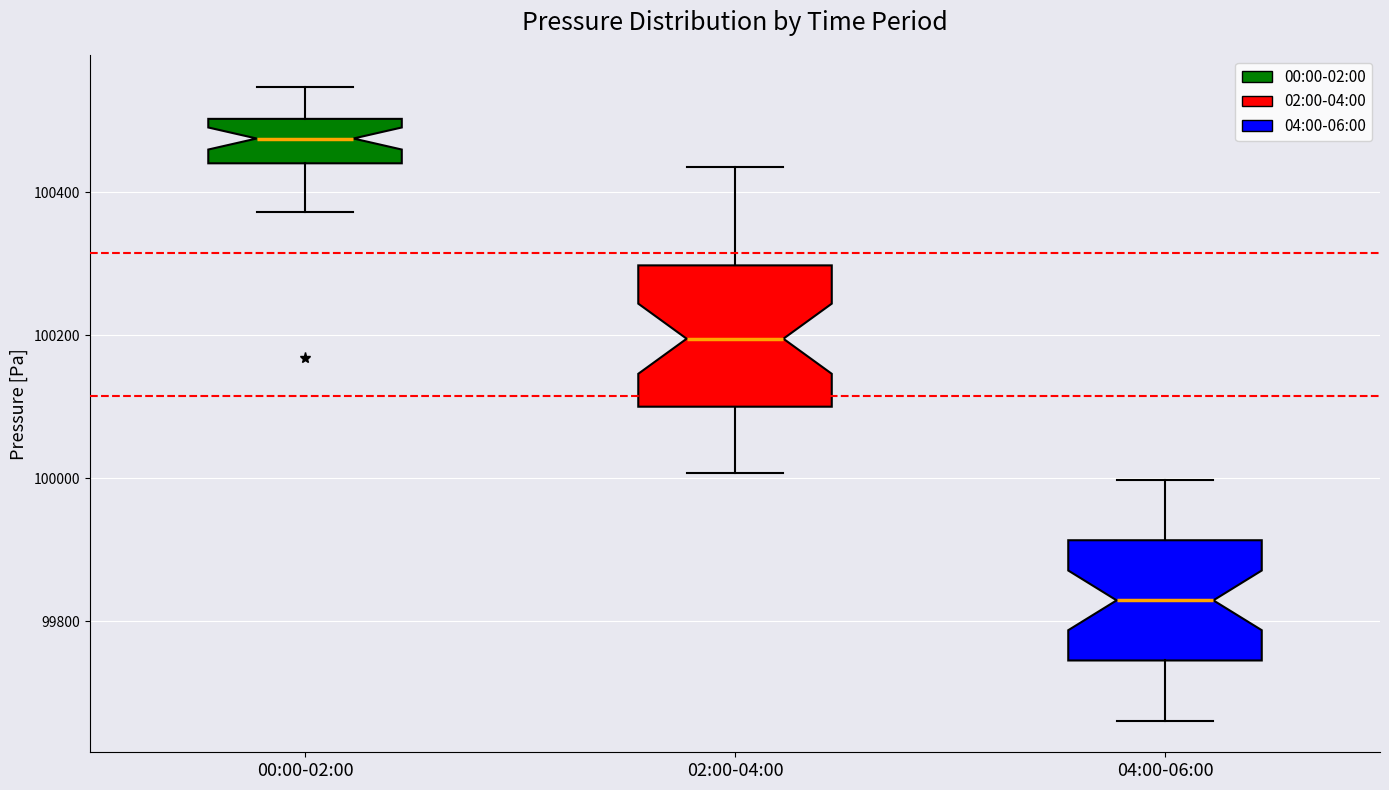

Reading left to right, transcribe this box plot: for each box, give where its median line is, the range the box spans, and where its two whiskers end, as read against the y-axis. The values are not printed on the chart, so give them approximately, as read against the axis.

00:00-02:00: median 100480, box 100440 to 100500, whiskers 100380 to 100540
02:00-04:00: median 100200, box 100100 to 100300, whiskers 100000 to 100440
04:00-06:00: median 99820, box 99740 to 99920, whiskers 99660 to 100000